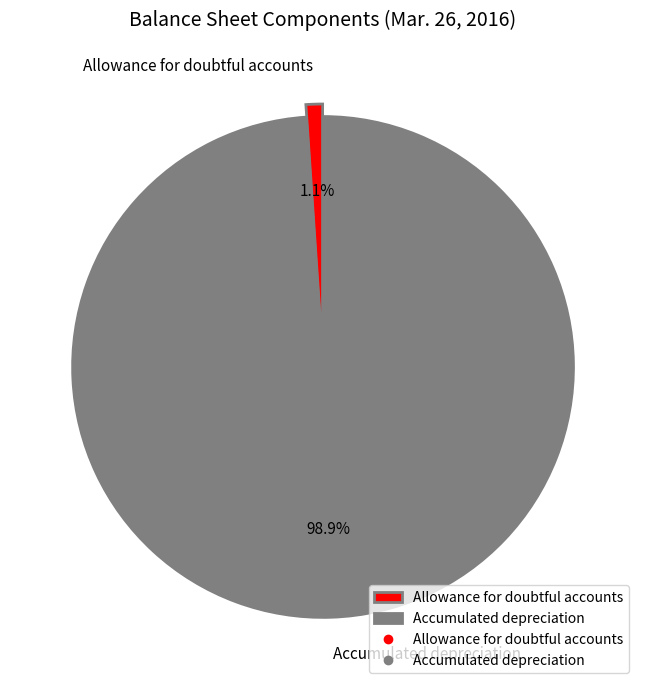

What portion of the pie excludes Allowance for doubtful accounts?

98.9%